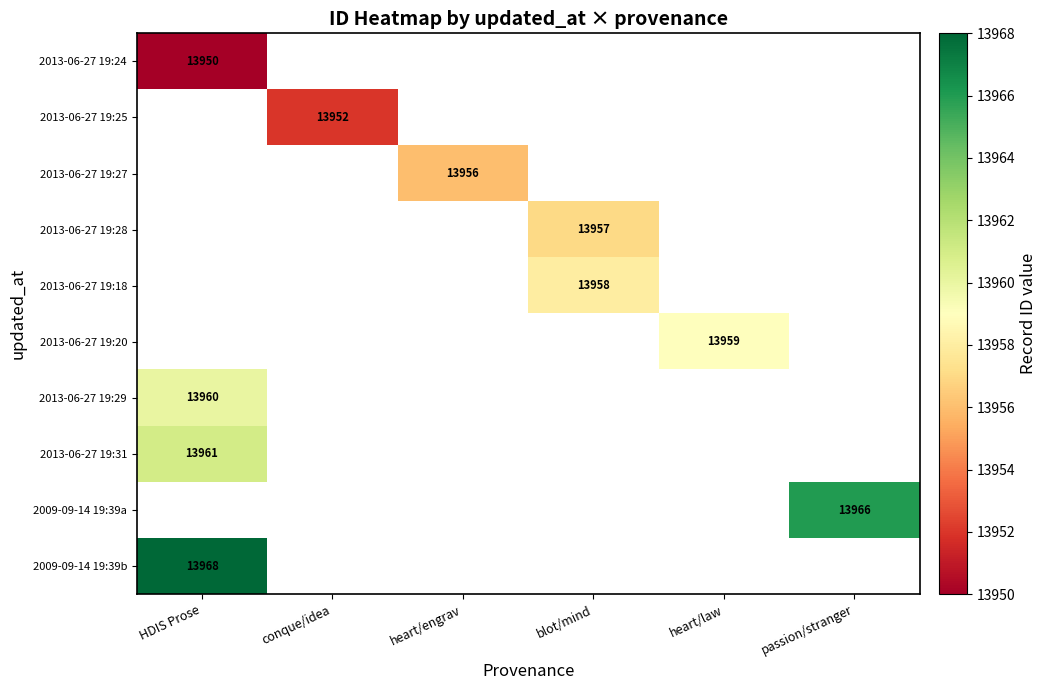

What is the maximum value shown in the chart?

13968.0